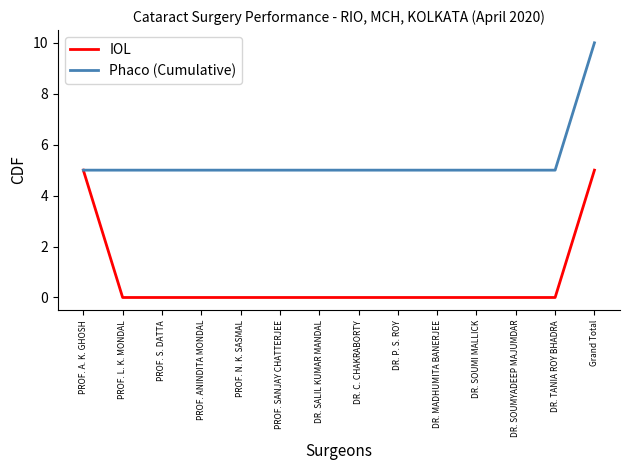

Between PROF. A. K. GHOSH and PROF. SANJAY CHATTERJEE, which series saw the biggest shift?

IOL